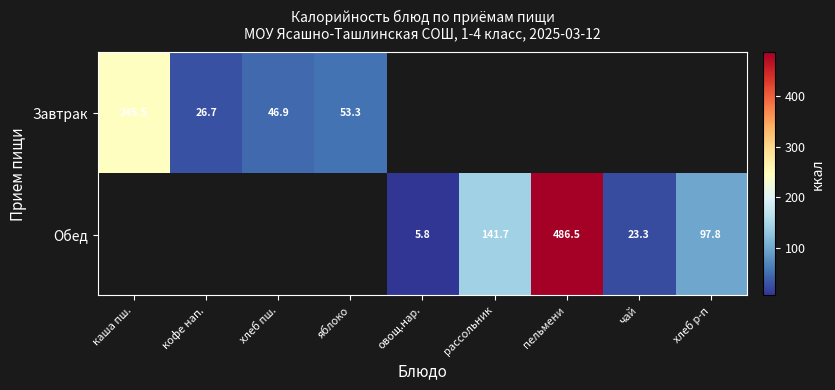

What is the sum of the Завтрак values at хлеб пш. and кофе нап.?

73.6